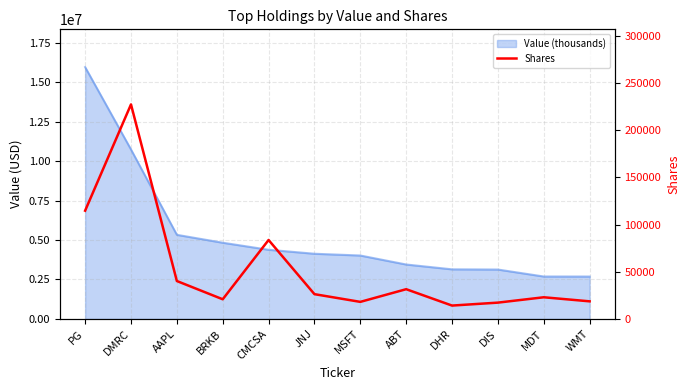

Where does the data first go above 26254?

PG